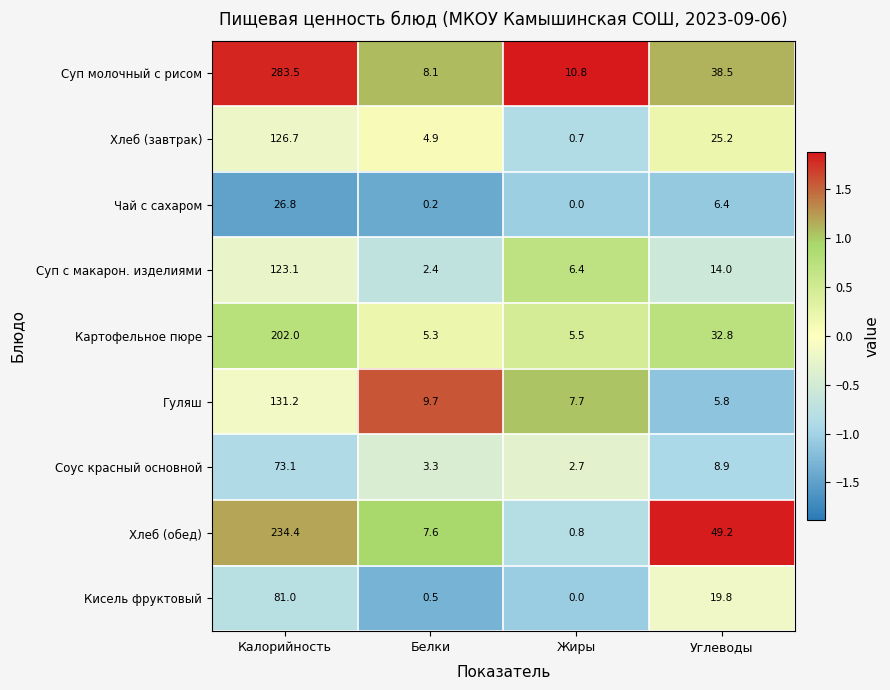

What is the spread (max minus min) of values at Углеводы?

43.4